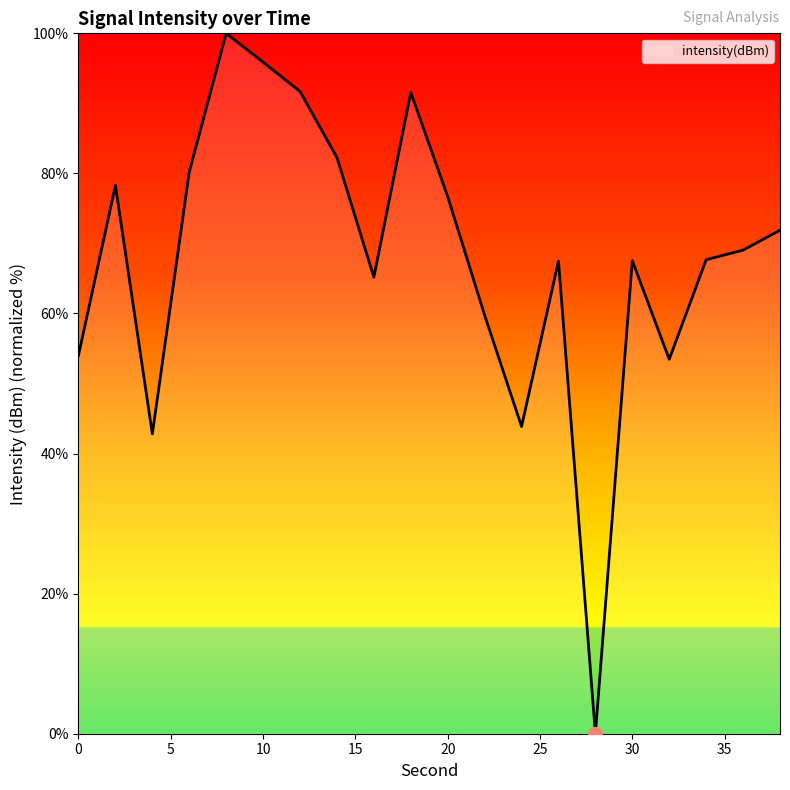

What is the difference between the maximum and minimum values?

100.0